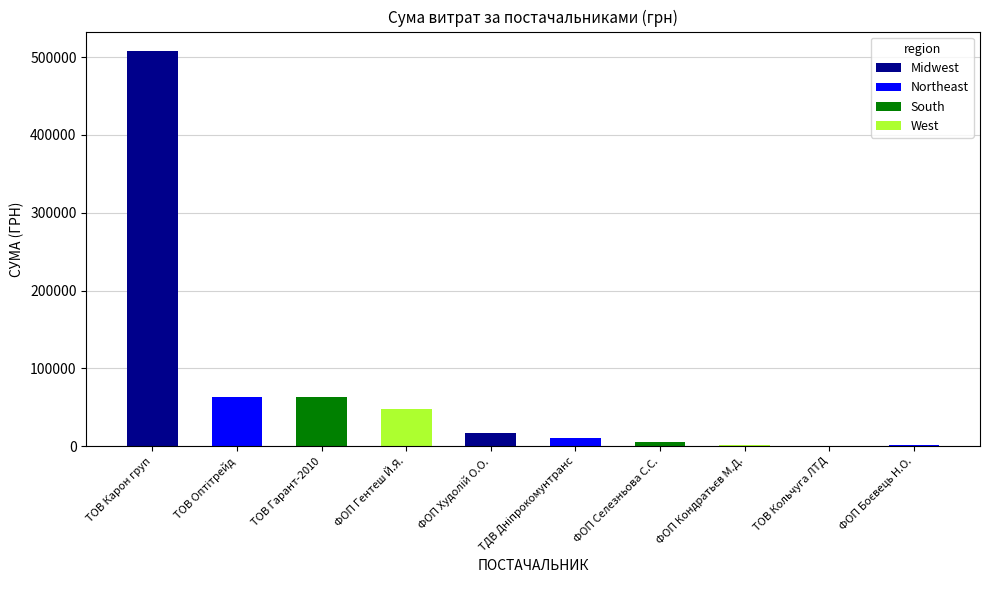

How many values exceed 17307?

4